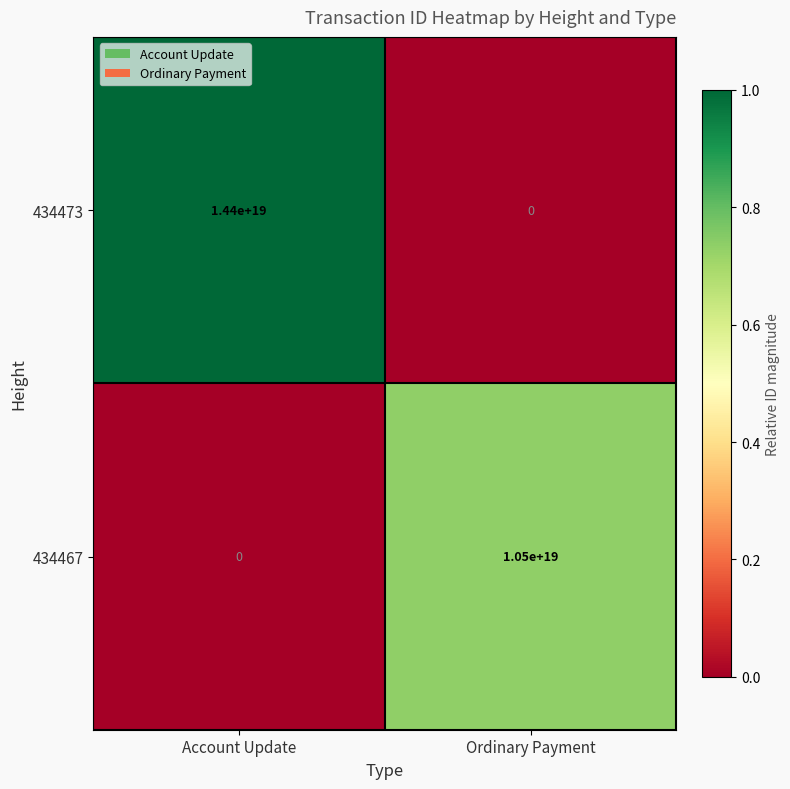

Where is 434473 nearest to the value 7200000000000000000?

Account Update